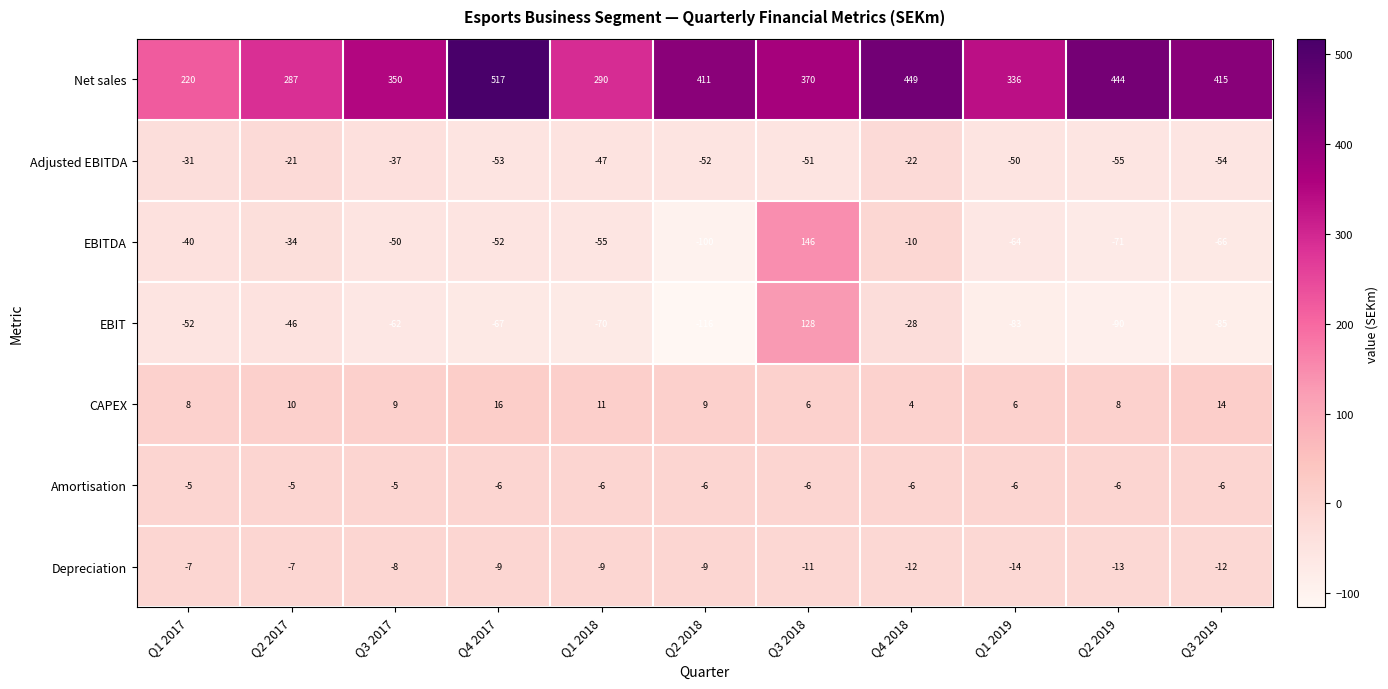

How many categories are shown in the chart?

11